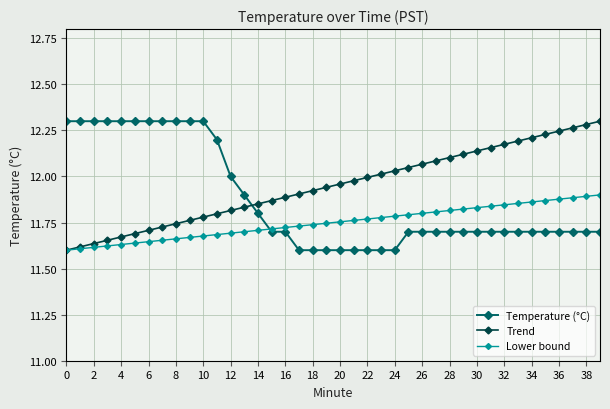

List the series in order of their overall mean, lowest first.

Lower bound, Temperature (°C), Trend